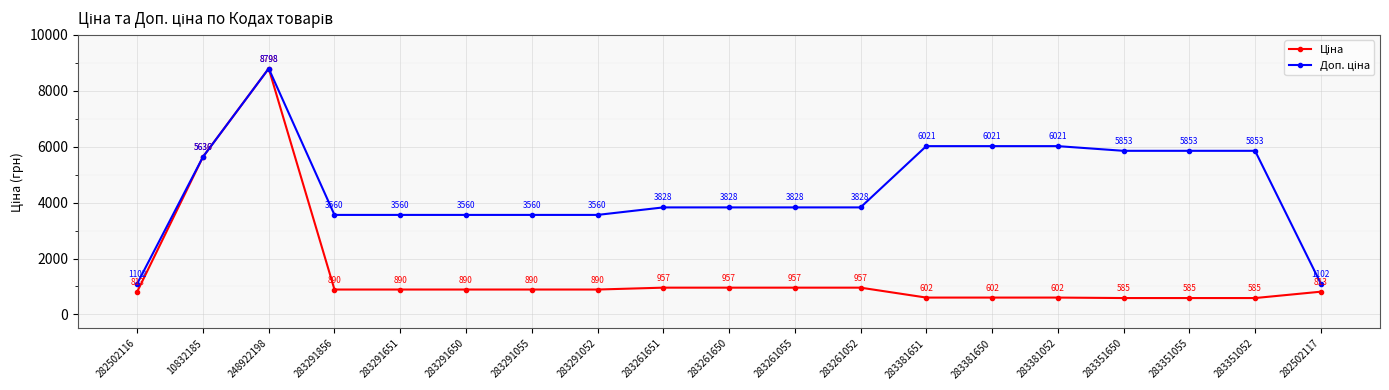

Which label corresponds to the largest value in the chart?

248922198